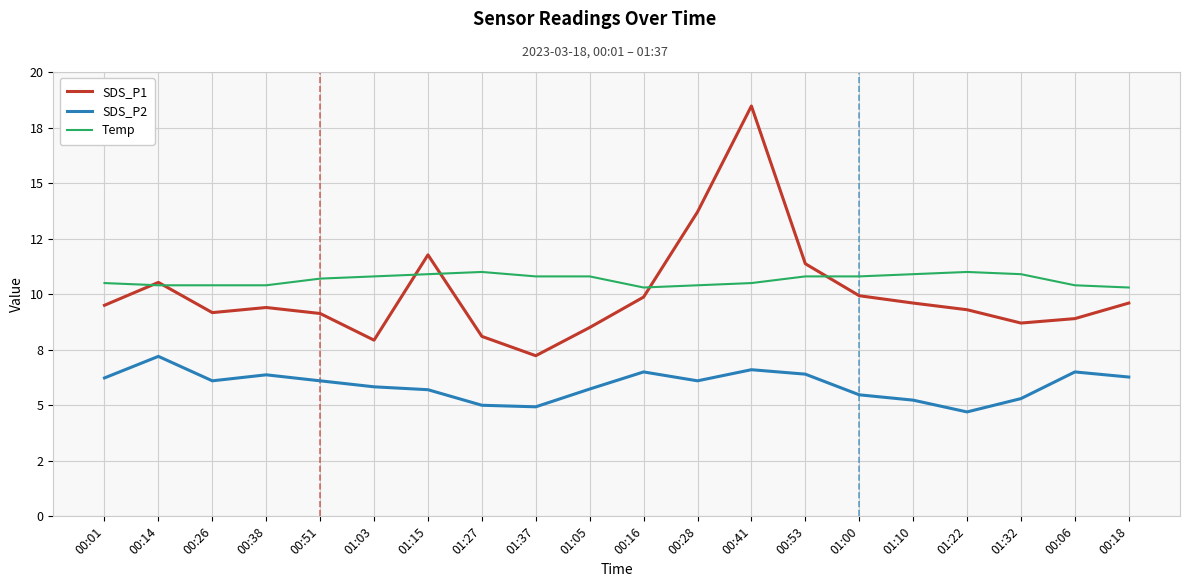

At which category does SDS_P1 reach its first local valley?

00:26